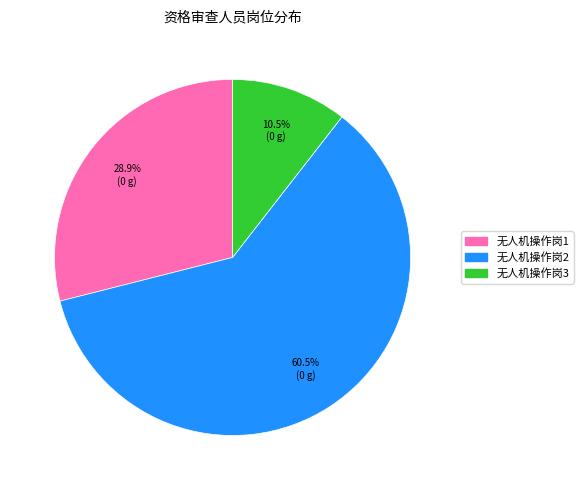

Between 无人机操作岗1 and 无人机操作岗2, which is larger?

无人机操作岗2